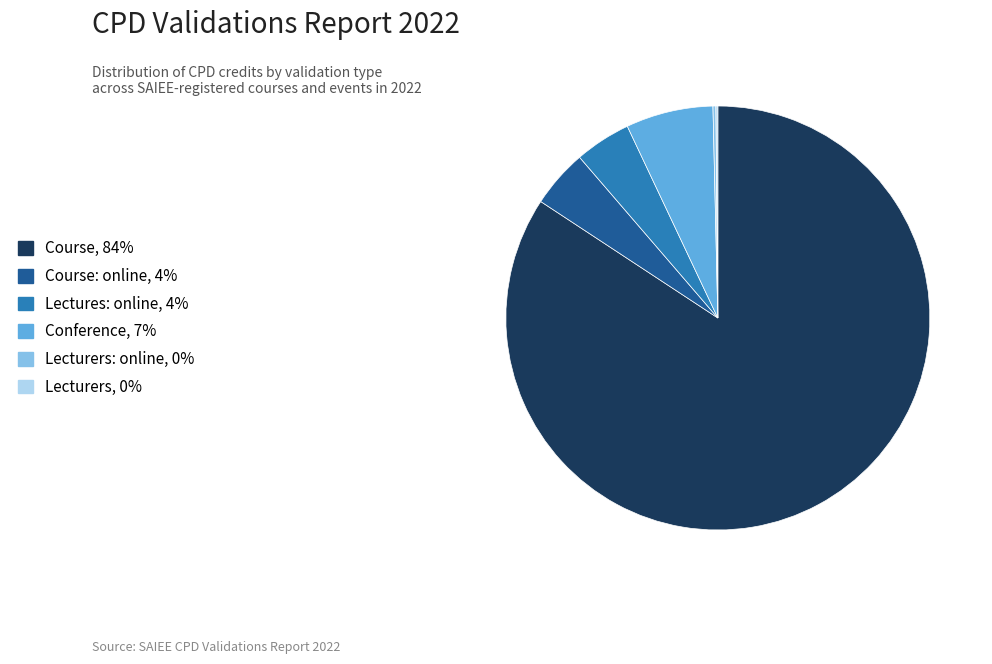

Is there a majority slice in this chart?

Yes